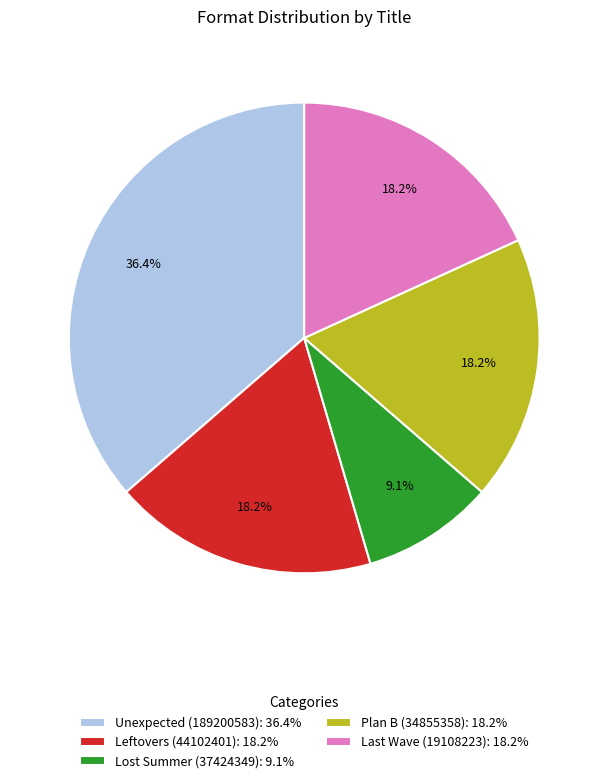

Does any single category account for the majority?

No